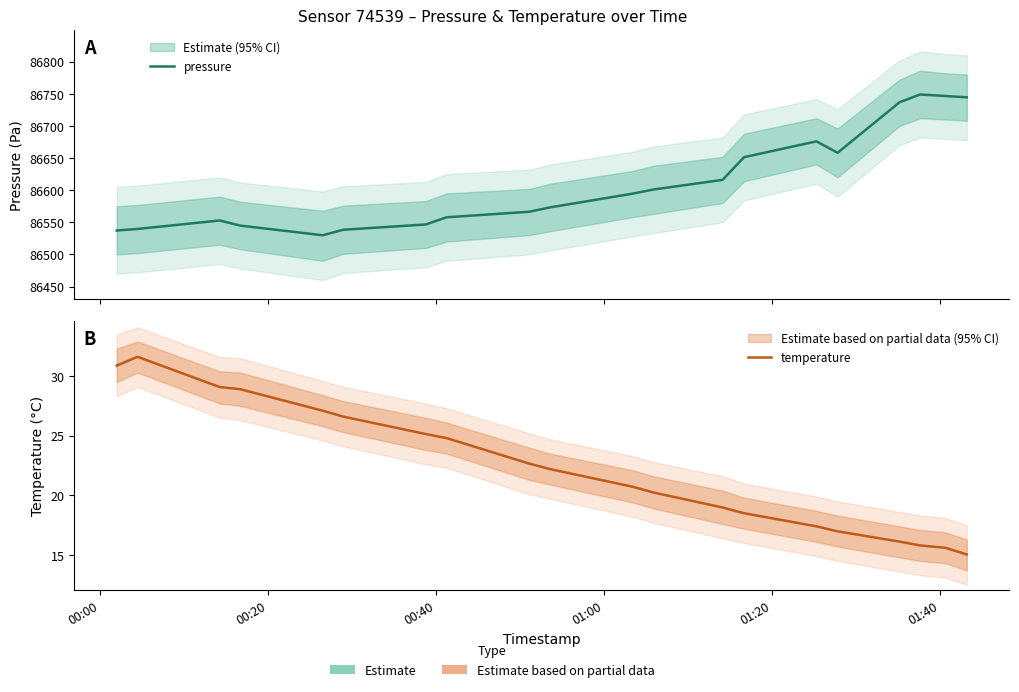

Rank the series by their maximum value, from lowest to highest.

temperature, pressure